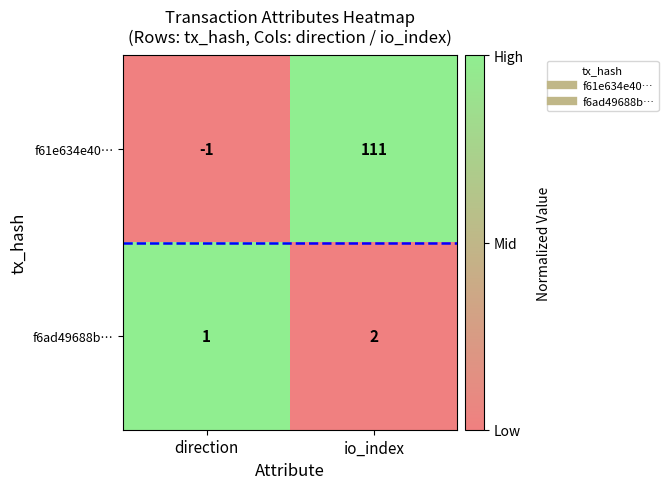

At how many categories does at least one series exceed 0?

2